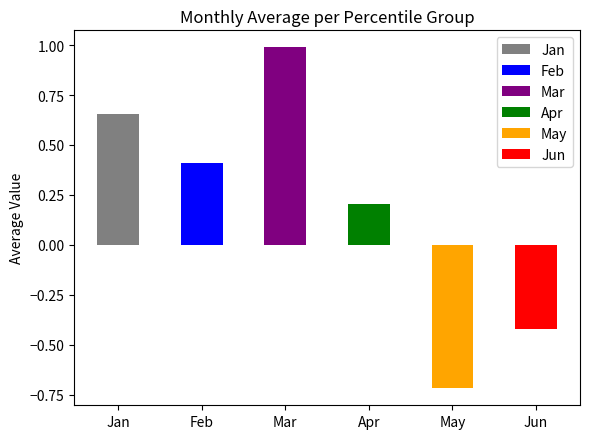

Which label corresponds to the smallest value in the chart?

May